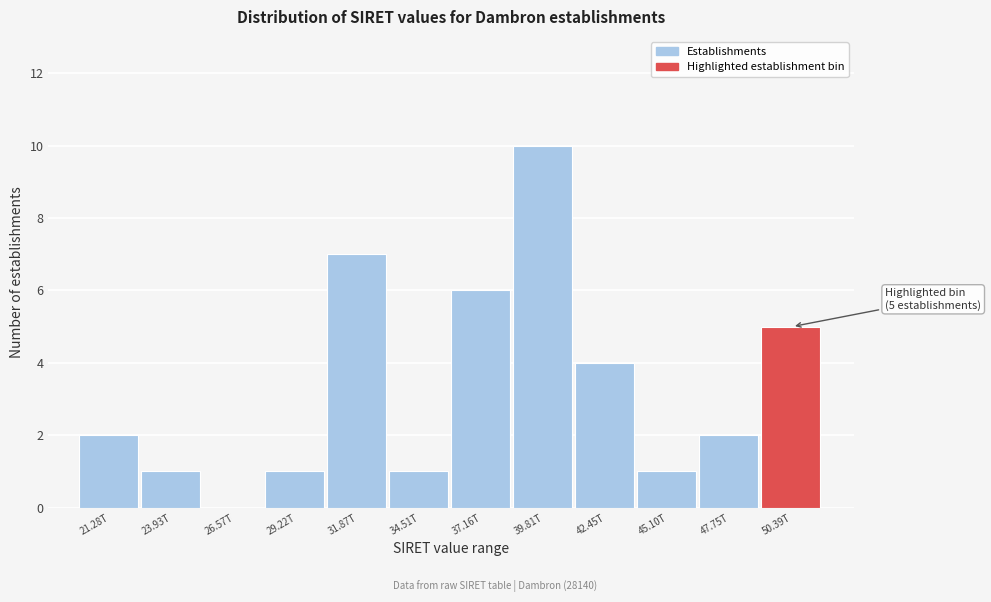

Reading left to right, transcribe all the data shown in this chart.

21.28T=2	23.93T=1	26.57T=0	29.22T=1	31.87T=7	34.51T=1	37.16T=6	39.81T=10	42.45T=4	45.10T=1	47.75T=2	50.39T=5